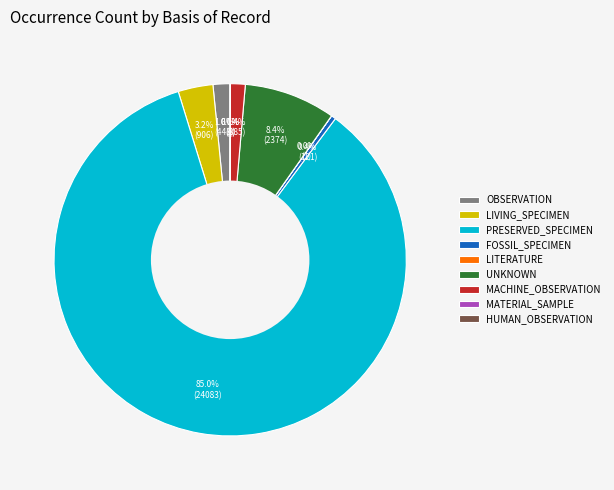

Combined, what portion of the pie is LIVING_SPECIMEN and OBSERVATION?

4.8%